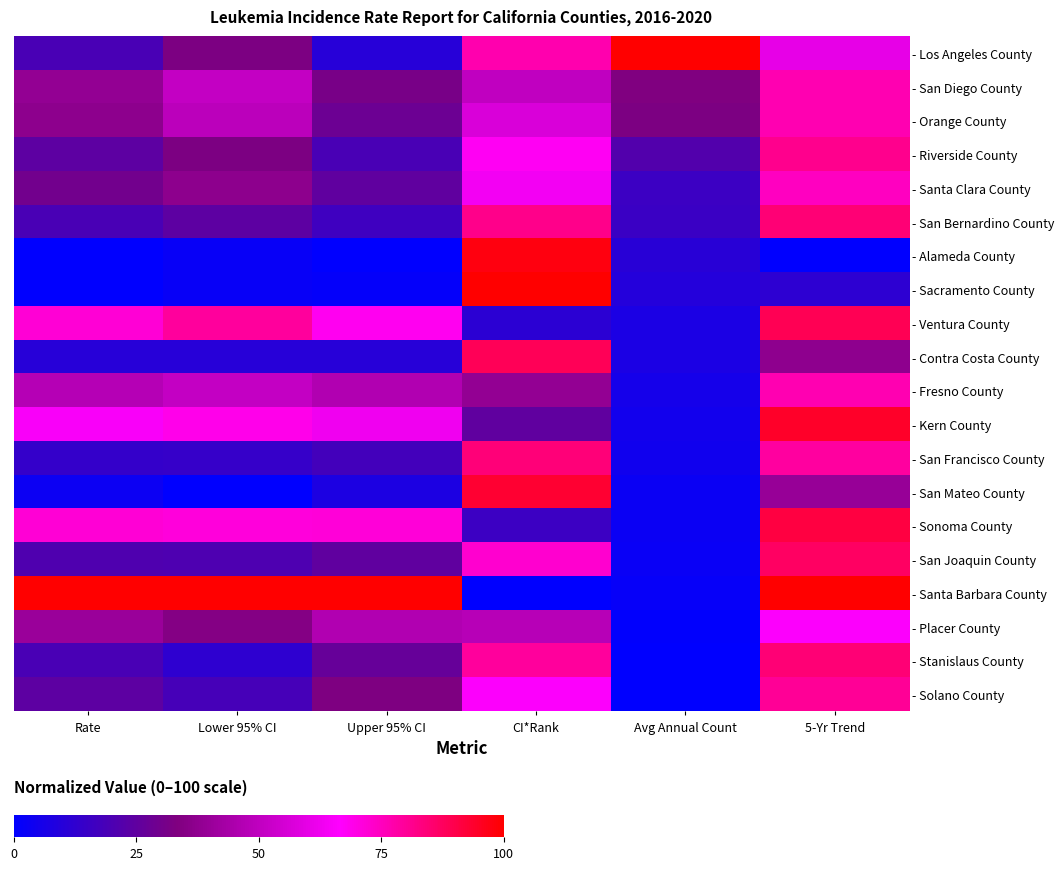

What is the spread (max minus min) of values at Rate?

100.0